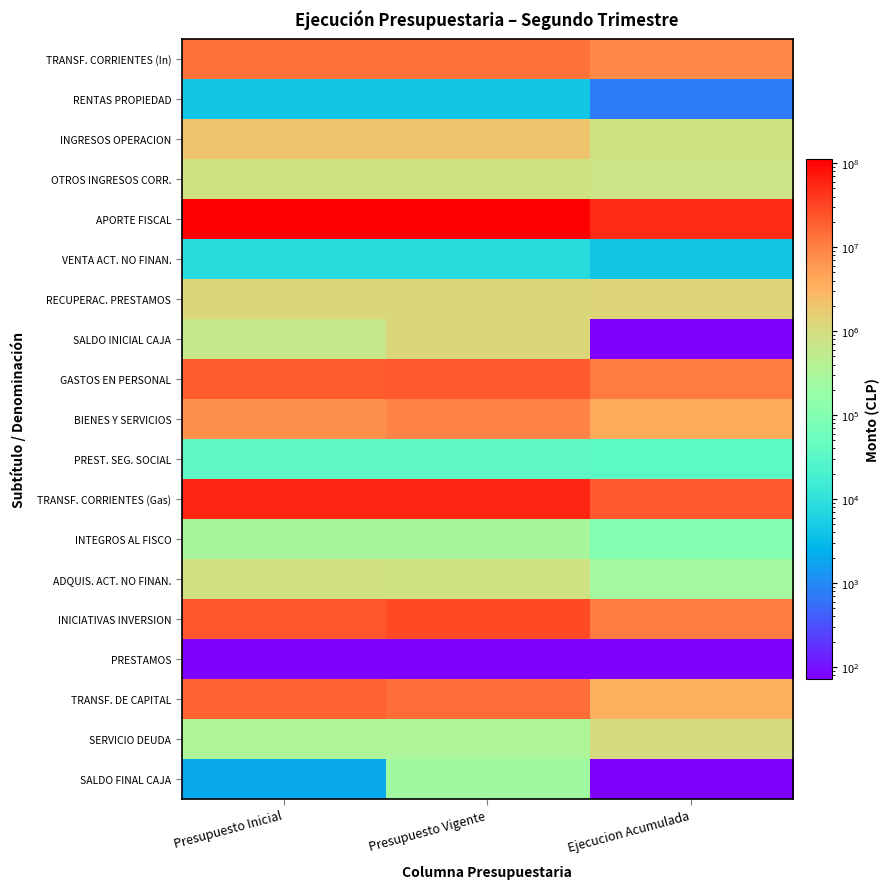

What is the total value across all series at Ejecucion Acumulada?

115230452.9